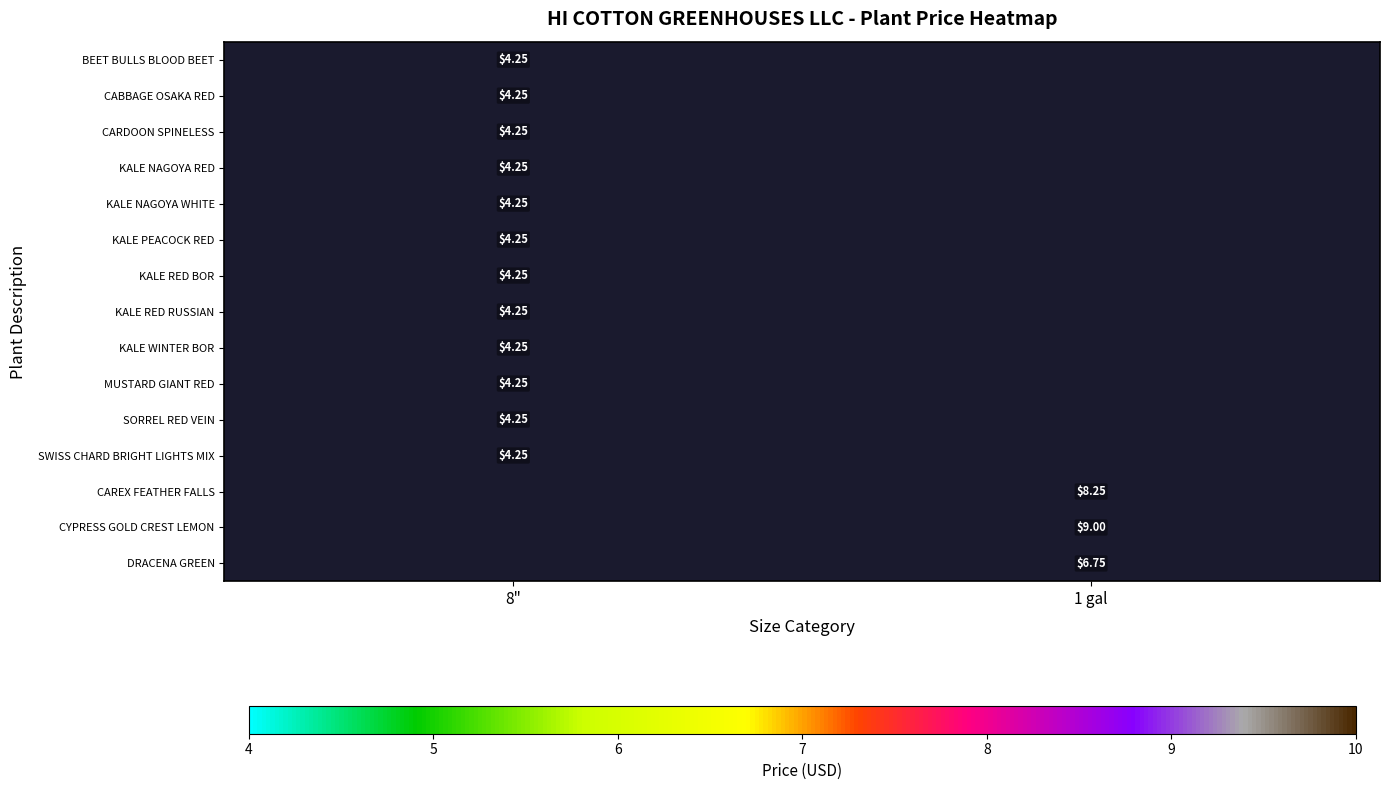

Which label corresponds to the smallest value in the chart?

8"